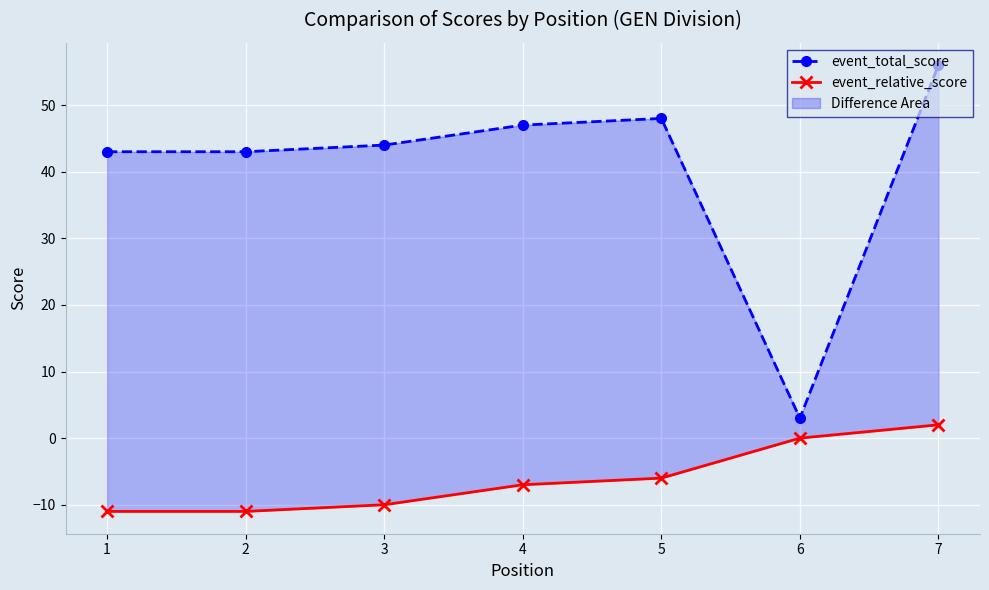

Which series changed the most between 2 and 4?

event_total_score